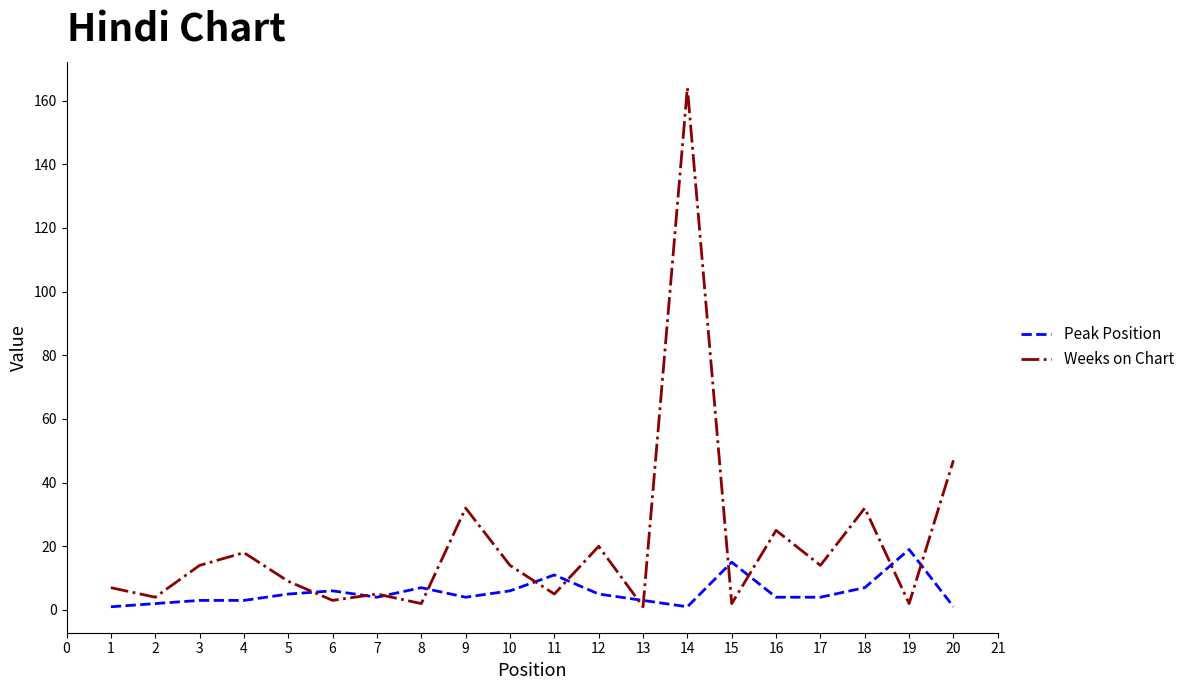

What is the maximum value shown in the chart?

164